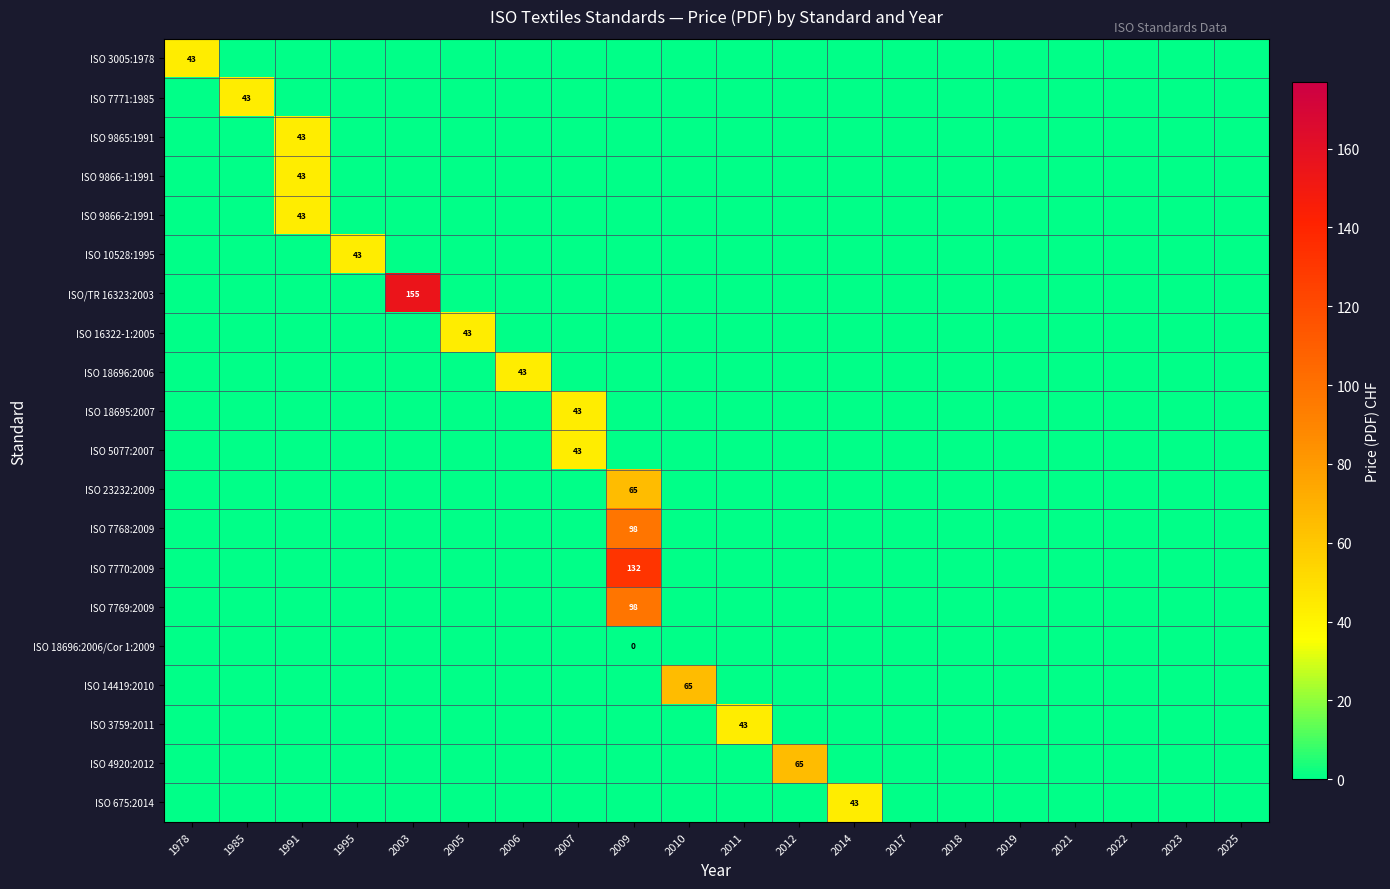

List the series in order of their peak value, highest first.

ISO/TR 16323:2003, ISO 7770:2009, ISO 7768:2009, ISO 7769:2009, ISO 23232:2009, ISO 14419:2010, ISO 4920:2012, ISO 3005:1978, ISO 7771:1985, ISO 9865:1991, ISO 9866-1:1991, ISO 9866-2:1991, ISO 10528:1995, ISO 16322-1:2005, ISO 18696:2006, ISO 18695:2007, ISO 5077:2007, ISO 3759:2011, ISO 675:2014, ISO 18696:2006/Cor 1:2009